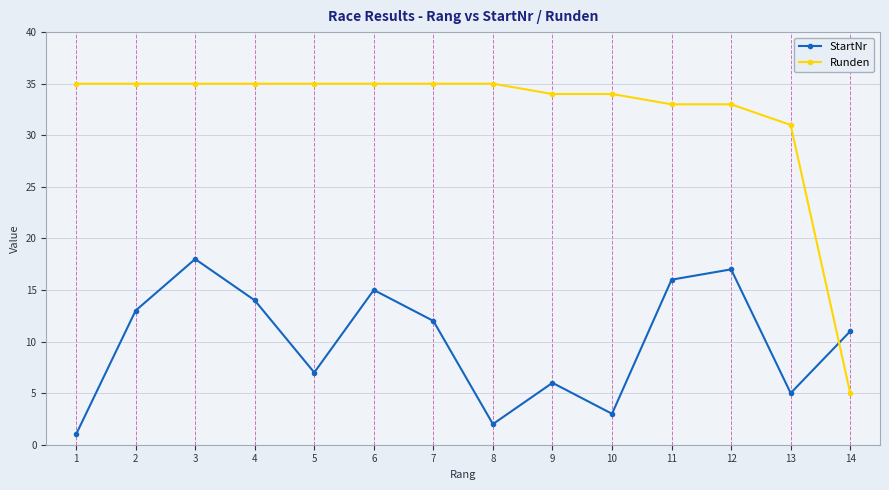

True or false: StartNr has more than 2 interior local peaks.

True